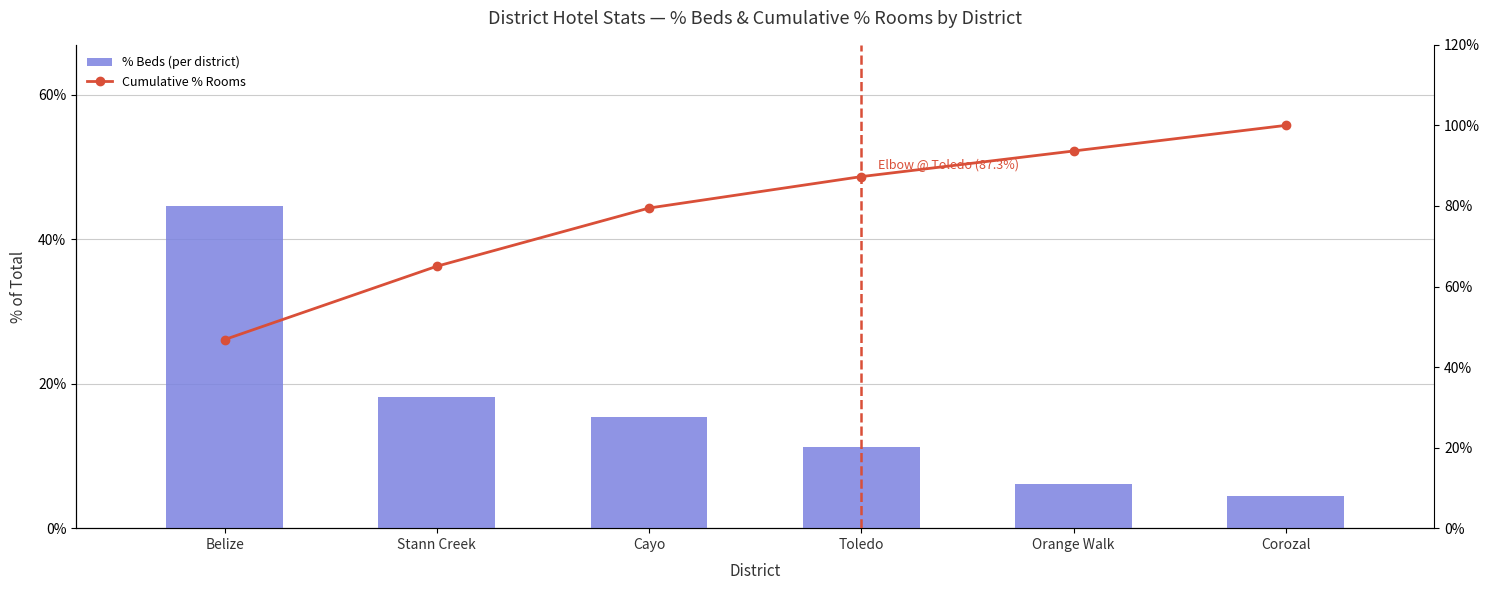

How many values in the Cumulative % Rooms series are below 87?

3